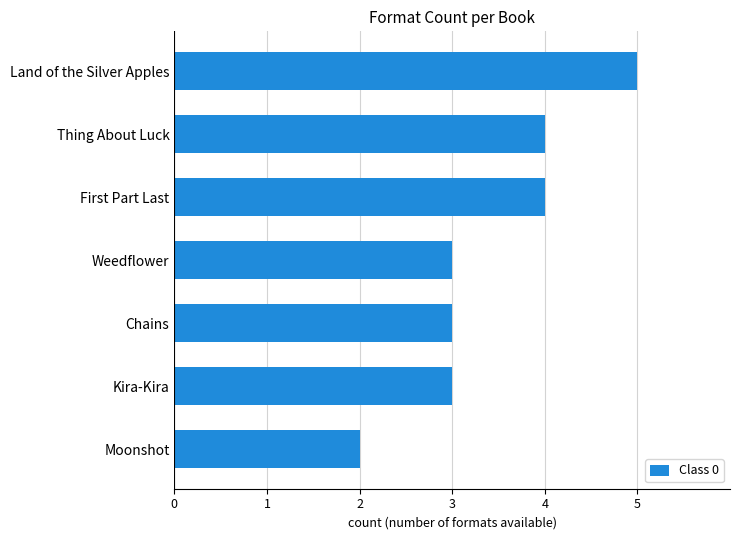

At which category does the chart reach its peak across all series?

Land of the Silver Apples